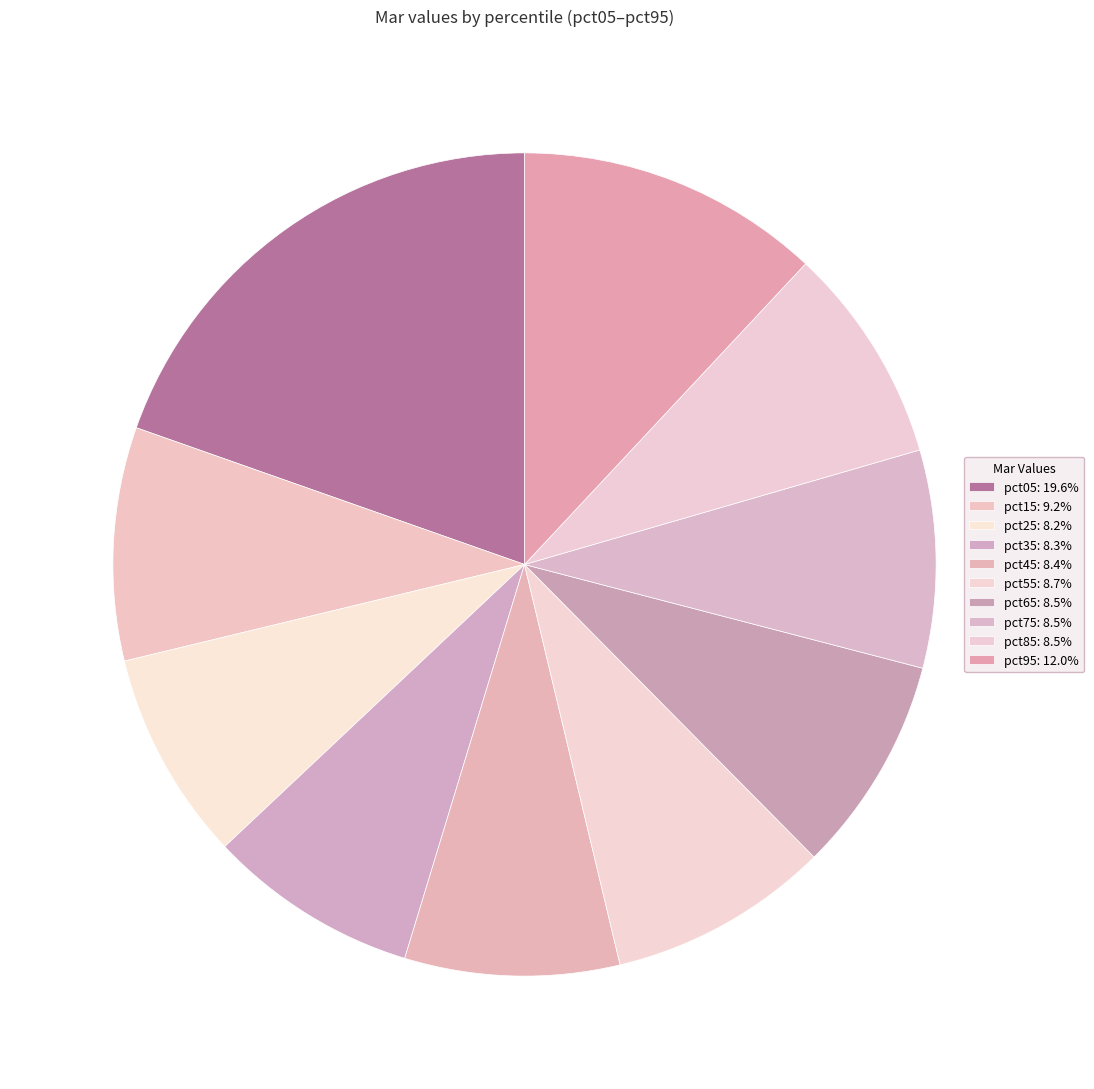

The pct85 slice represents 1% of the pie. True or false?

False